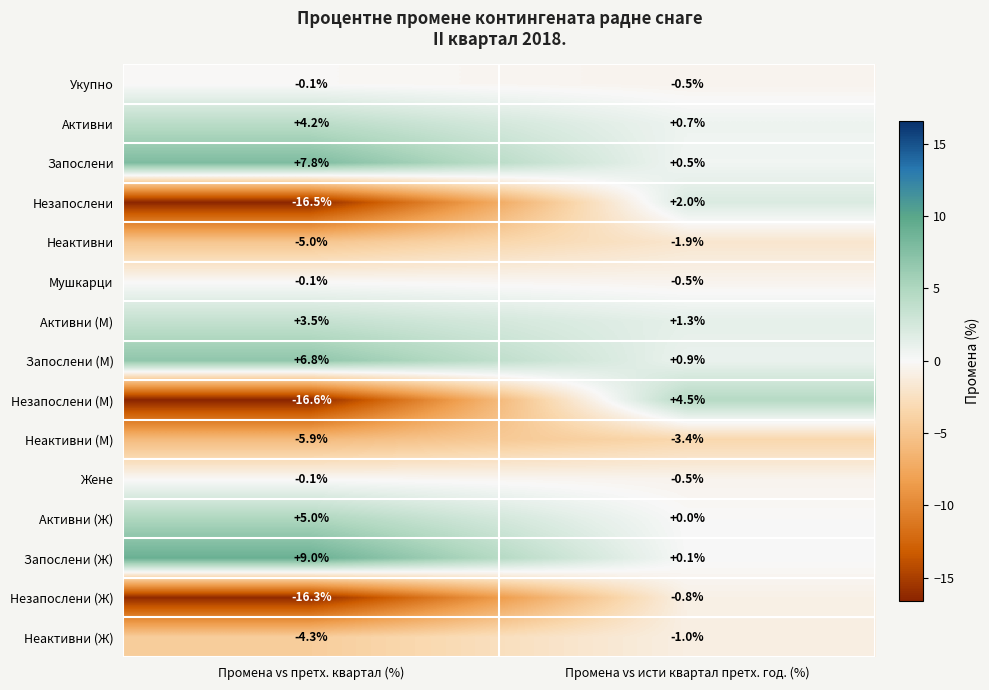

What is the difference between the highest and lowest values at Промена vs исти квартал претх. год. (%)?

7.9